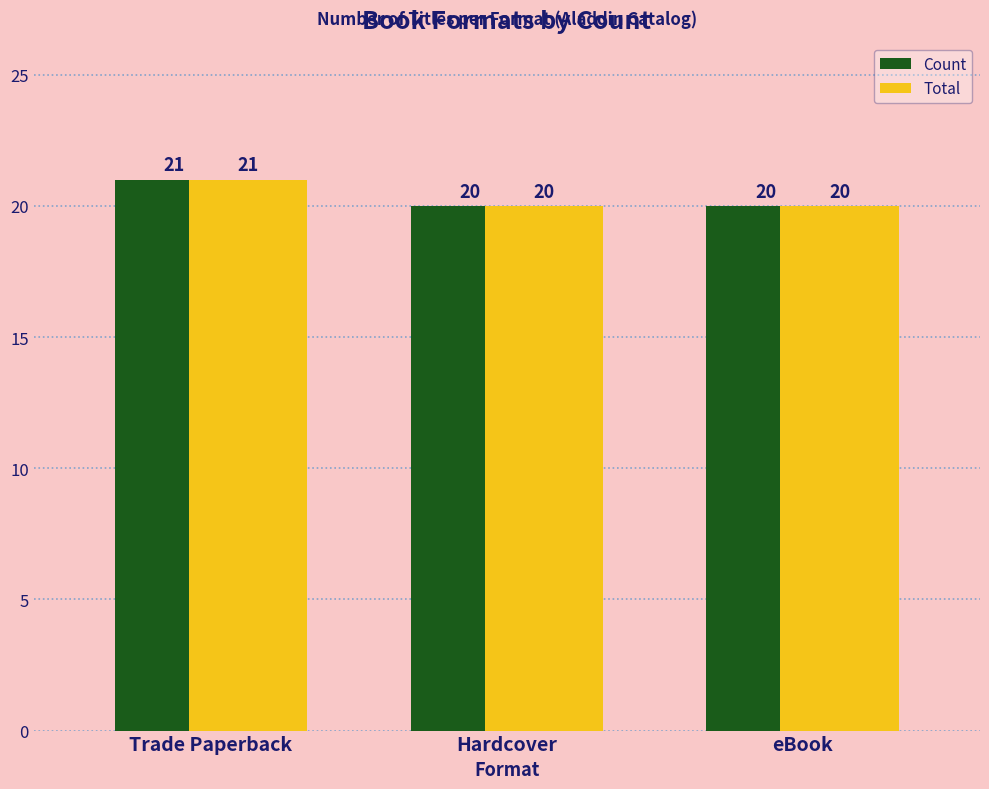

True or false: Total has a value of 32 at Trade Paperback.

False